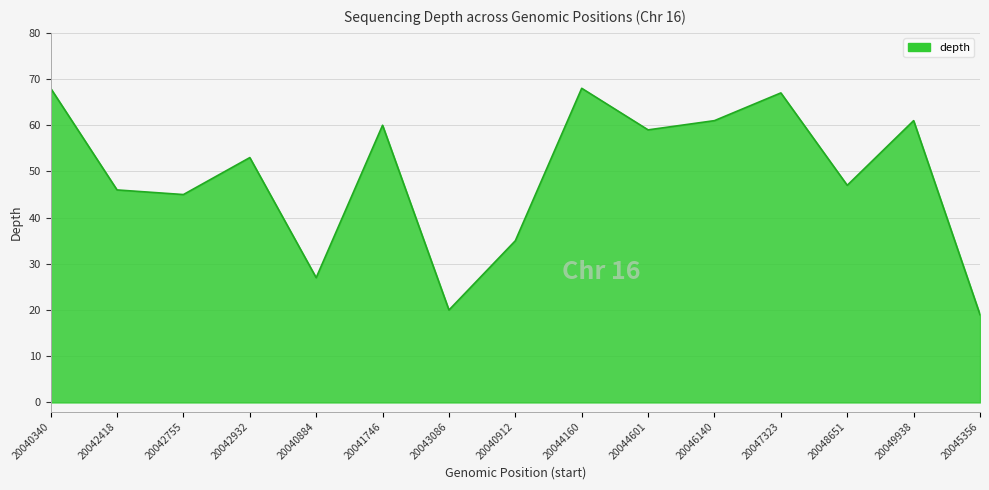

At which label does the data first exceed 53?

20040340